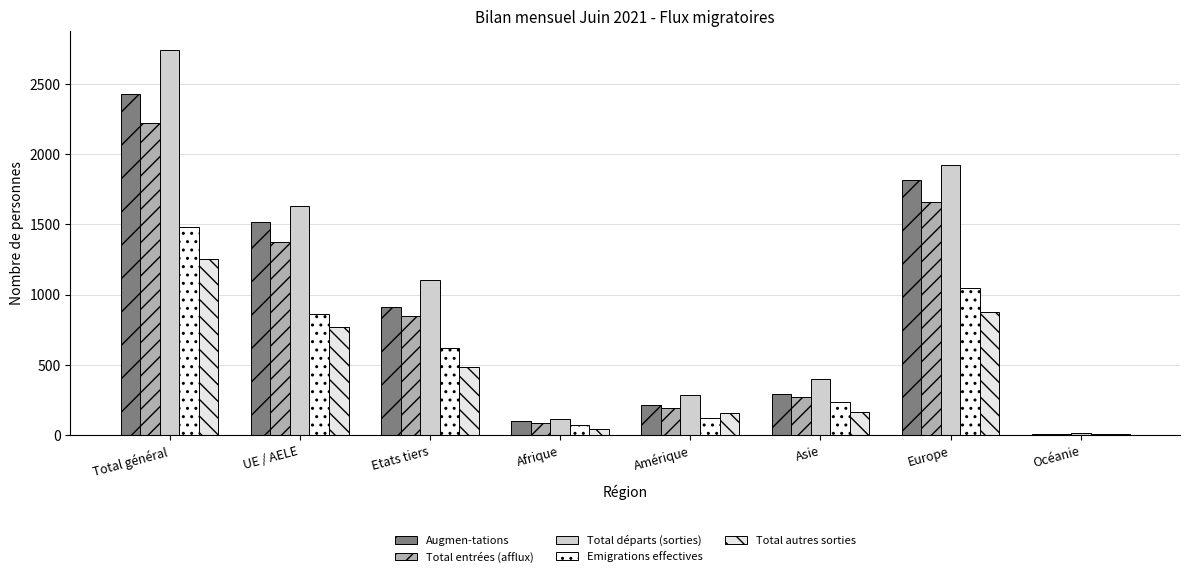

Which series has the largest total across all categories?

Total départs (sorties)